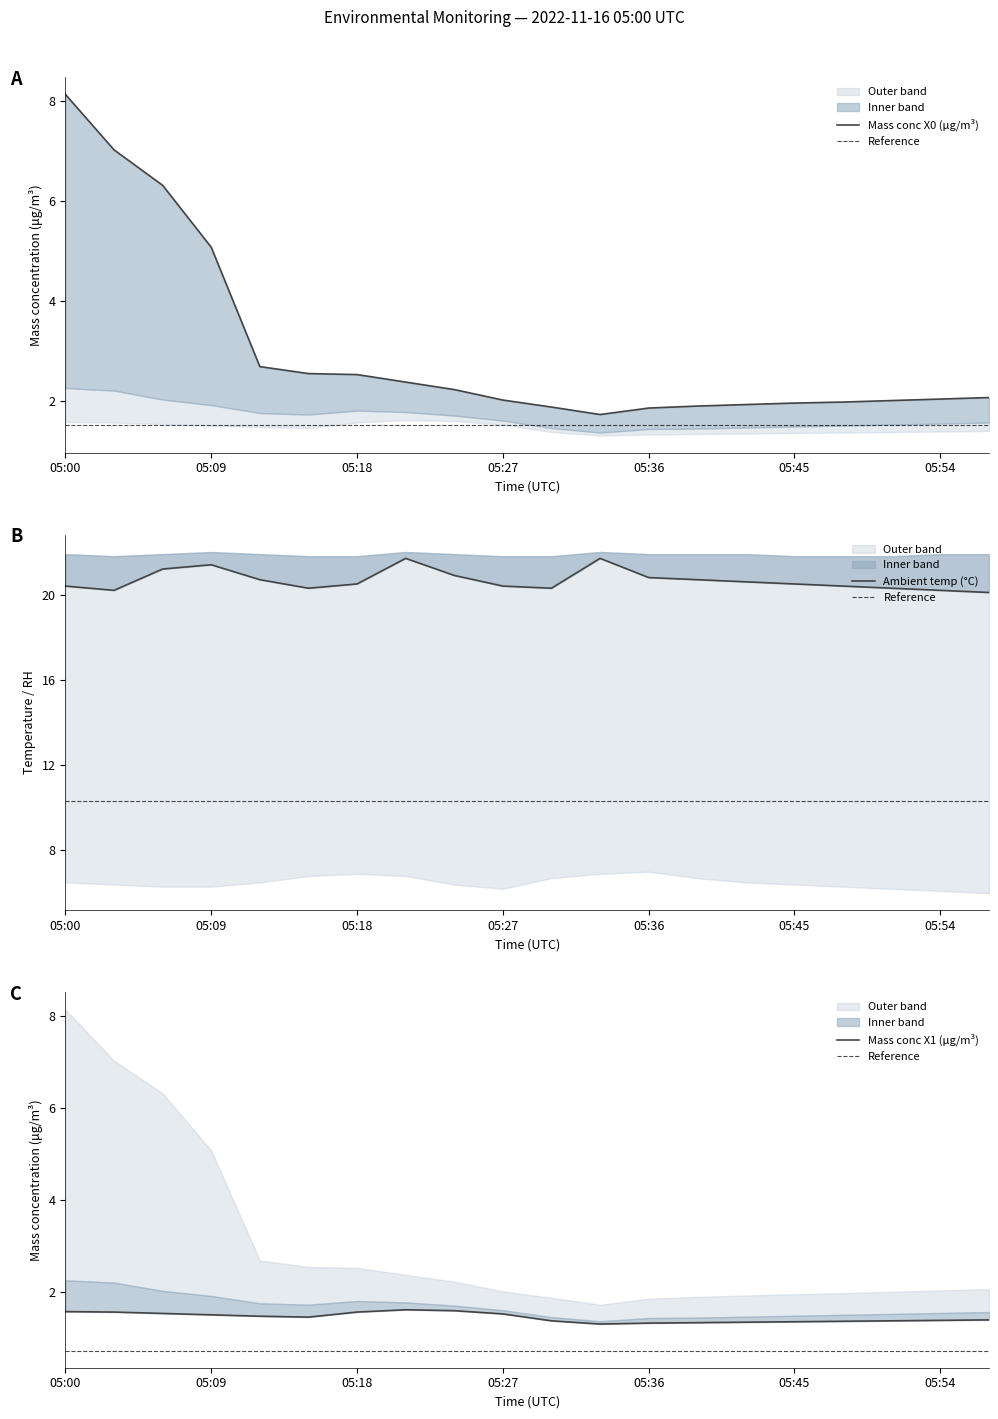

What is the difference between the maximum and minimum values in the Mass conc X1 (μg/m³) series?

0.3